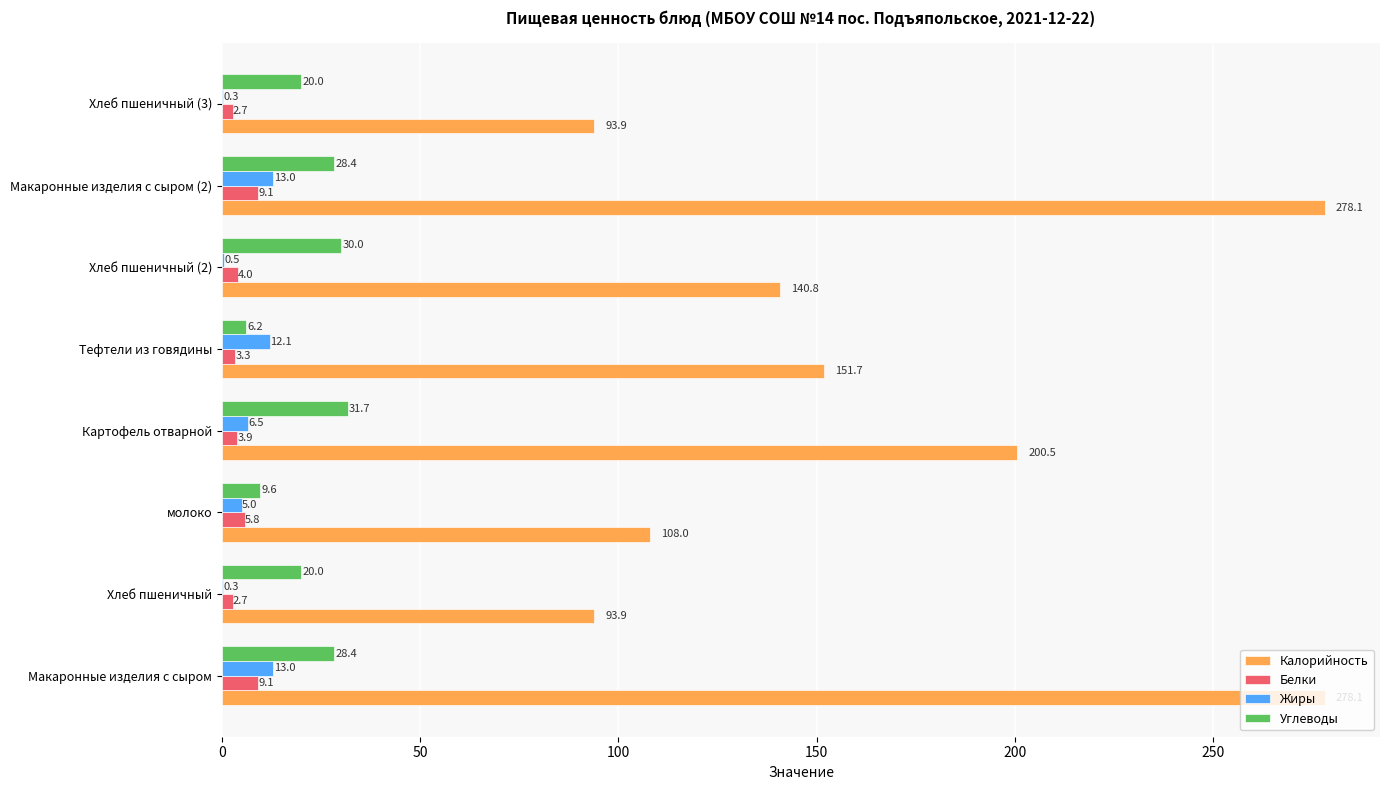

At which label is Калорийность closest to 185?

Картофель отварной